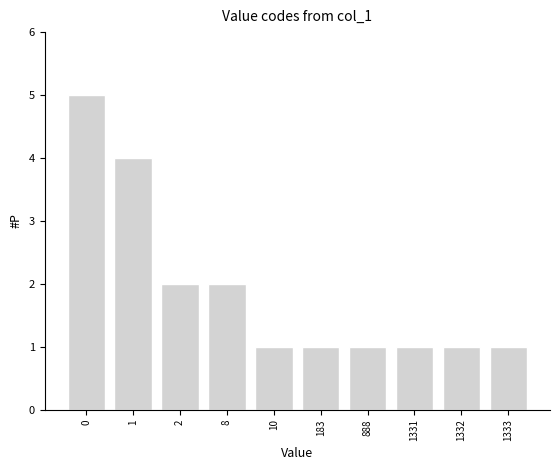

Reading right to left, what are all the values shown in this chart?

1333=1	1332=1	1331=1	888=1	183=1	10=1	8=2	2=2	1=4	0=5